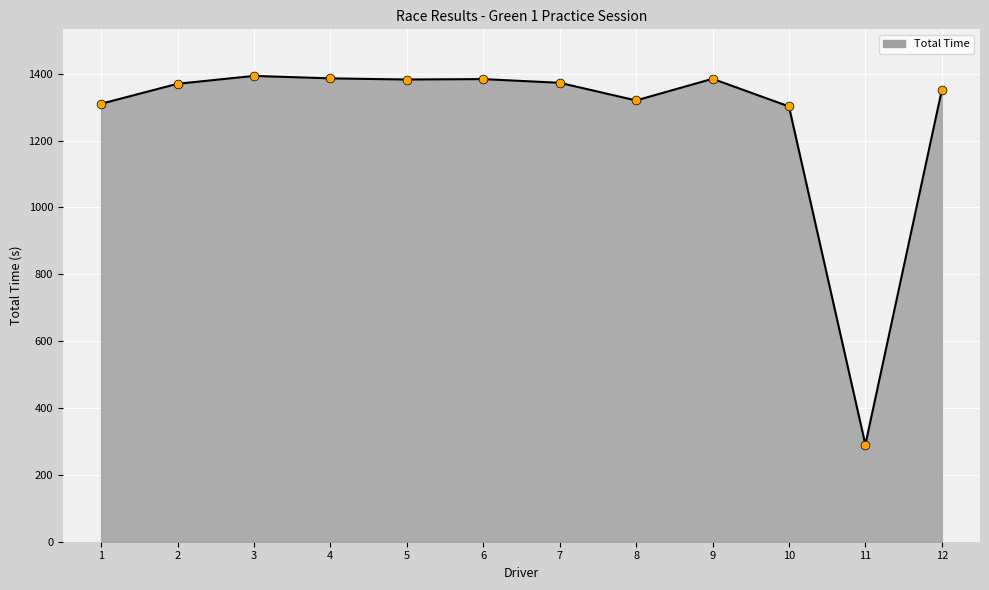

What is the difference between the maximum and minimum values?

1102.9